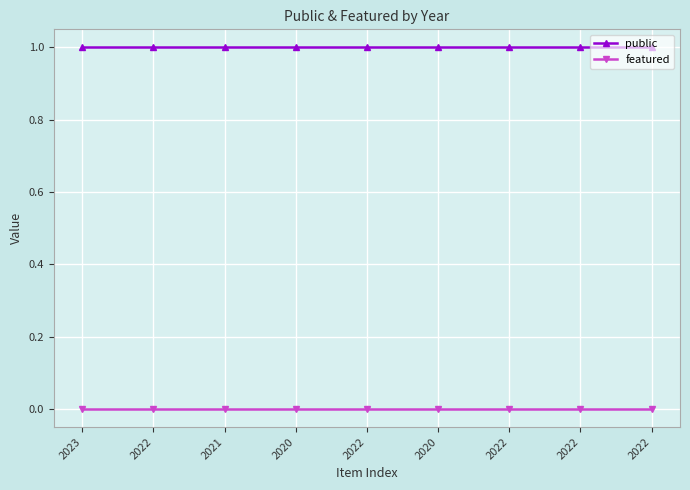

What is the label of the 3rd point from the right?

2022